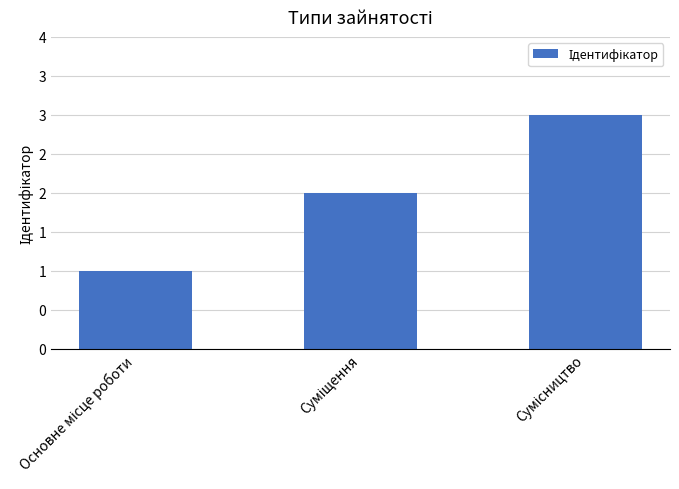

Does the chart contain any negative values?

No